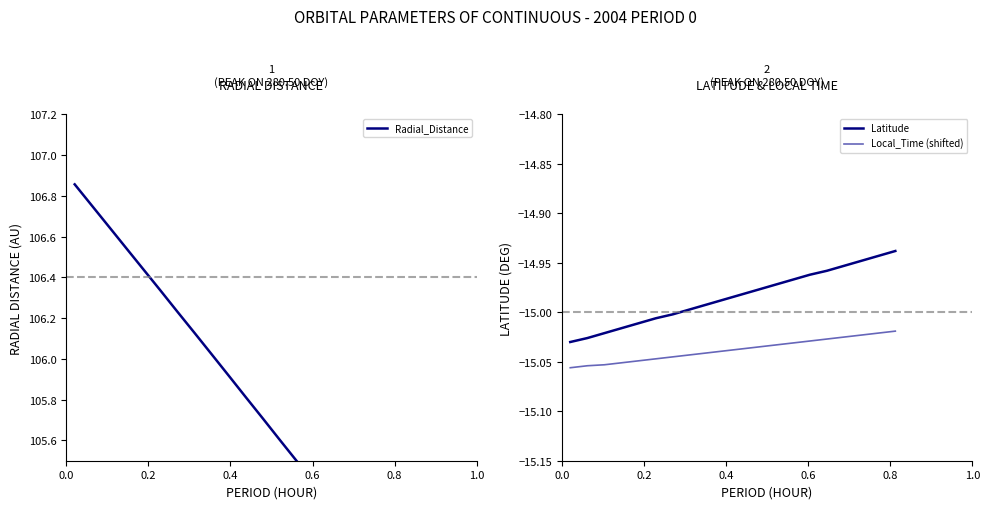

Reading right to left, extract all data points from this chart.

Radial_Distance: 104.9	105.0	105.1	105.2	105.3	105.4	105.5	105.6	105.7	105.8	105.9	106.0	106.1	106.2	106.3	106.4	106.5	106.6	106.8	106.9
Latitude: -14.9	-14.9	-14.9	-15.0	-15.0	-15.0	-15.0	-15.0	-15.0	-15.0	-15.0	-15.0	-15.0	-15.0	-15.0	-15.0	-15.0	-15.0	-15.0	-15.0
Local_Time (shifted): -15.0	-15.0	-15.0	-15.0	-15.0	-15.0	-15.0	-15.0	-15.0	-15.0	-15.0	-15.0	-15.0	-15.0	-15.0	-15.0	-15.1	-15.1	-15.1	-15.1